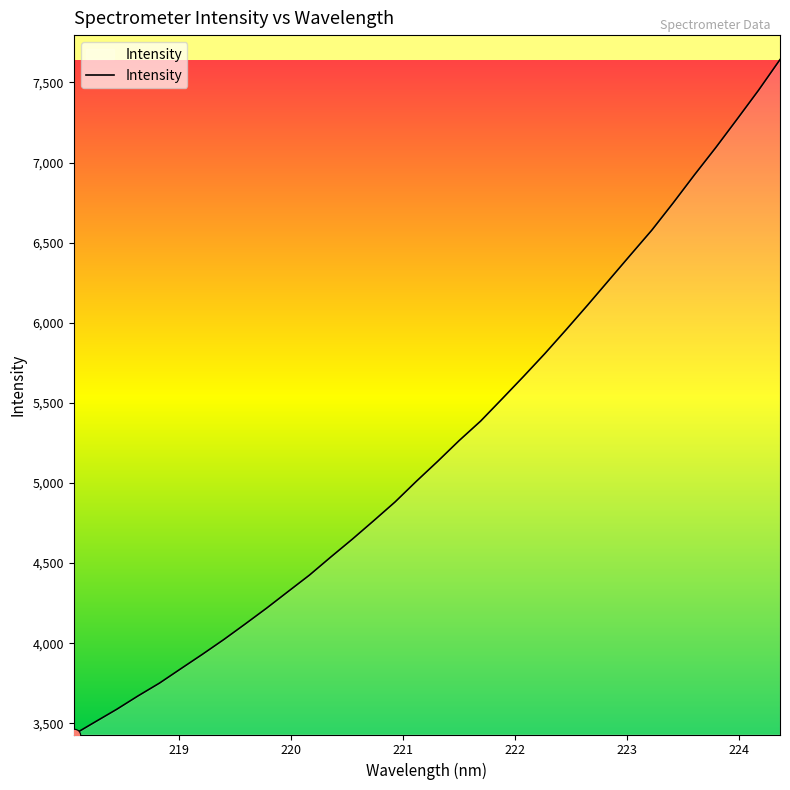

What is the greatest value displayed?

7642.9